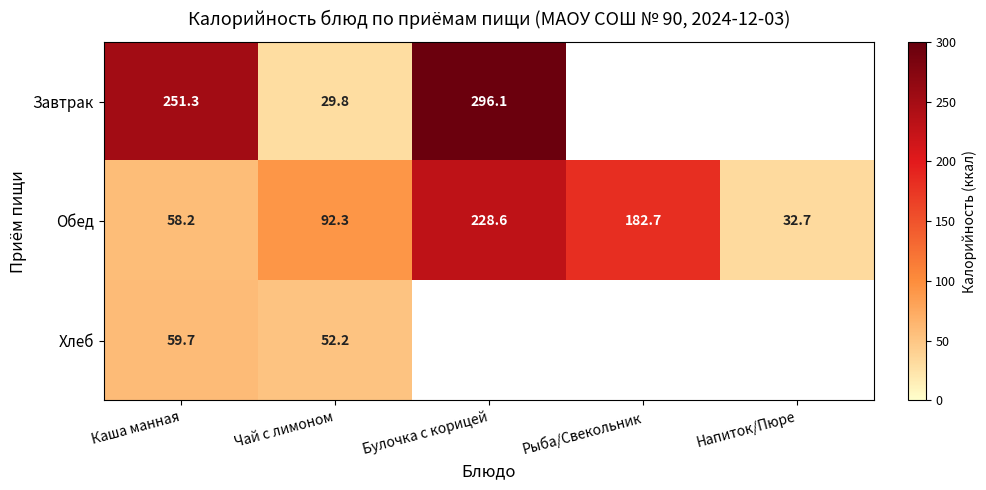

At which category is the sum across all series the highest?

Каша манная